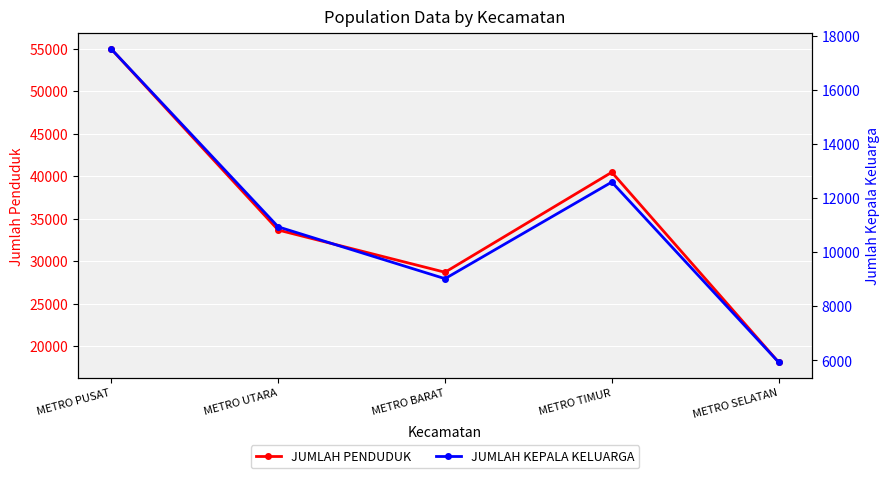

Count the JUMLAH PENDUDUK values in the range 28683 to 40453.

3